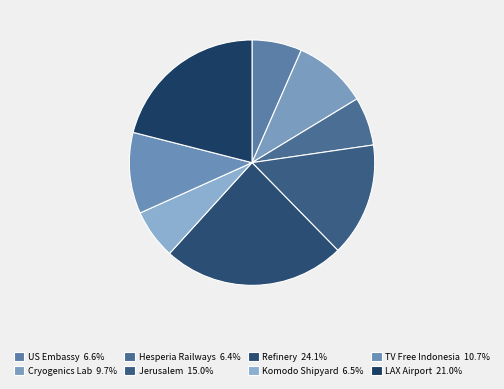

How many slices are in this pie chart?

8